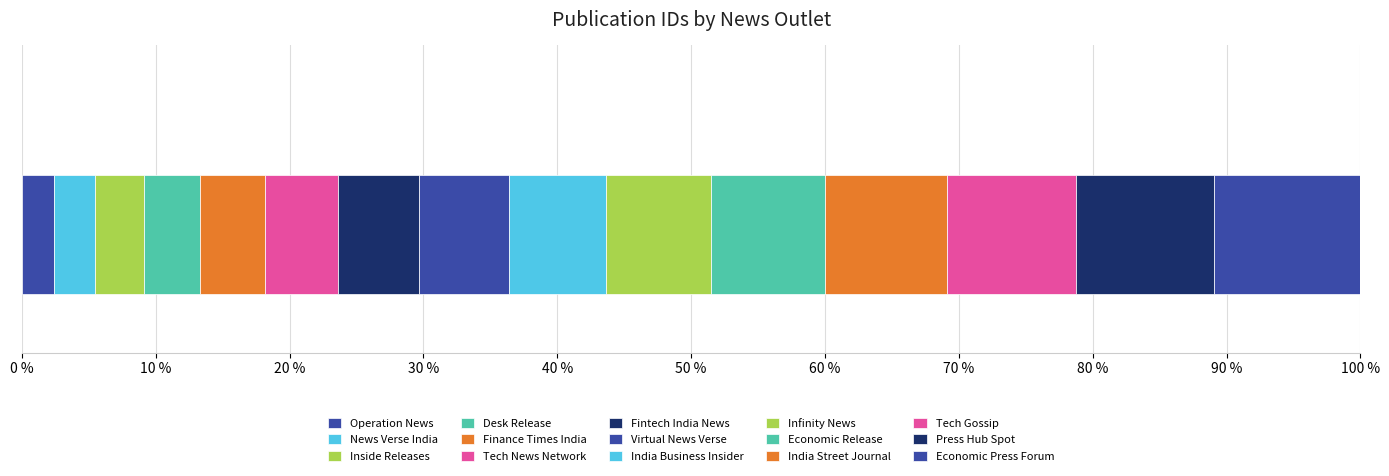

What is the label of the 13th bar from the right?

Inside Releases